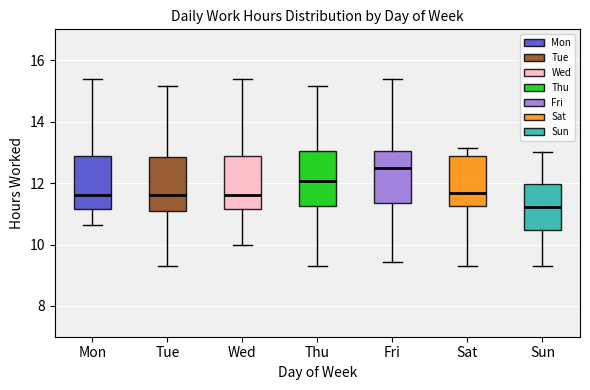

Reading left to right, transcribe this box plot: for each box, give where its median line is, the range the box spans, and where its two whiskers end, as read against the y-axis. The values are not printed on the chart, so give them approximately, as read against the axis.

Mon: median 11.6, box 11.2 to 12.8, whiskers 10.6 to 15.4
Tue: median 11.6, box 11.0 to 12.8, whiskers 9.4 to 15.2
Wed: median 11.6, box 11.2 to 12.8, whiskers 10.0 to 15.4
Thu: median 12.0, box 11.2 to 13.0, whiskers 9.4 to 15.2
Fri: median 12.4, box 11.4 to 13.0, whiskers 9.4 to 15.4
Sat: median 11.6, box 11.2 to 12.8, whiskers 9.4 to 13.2
Sun: median 11.2, box 10.4 to 12.0, whiskers 9.4 to 13.0